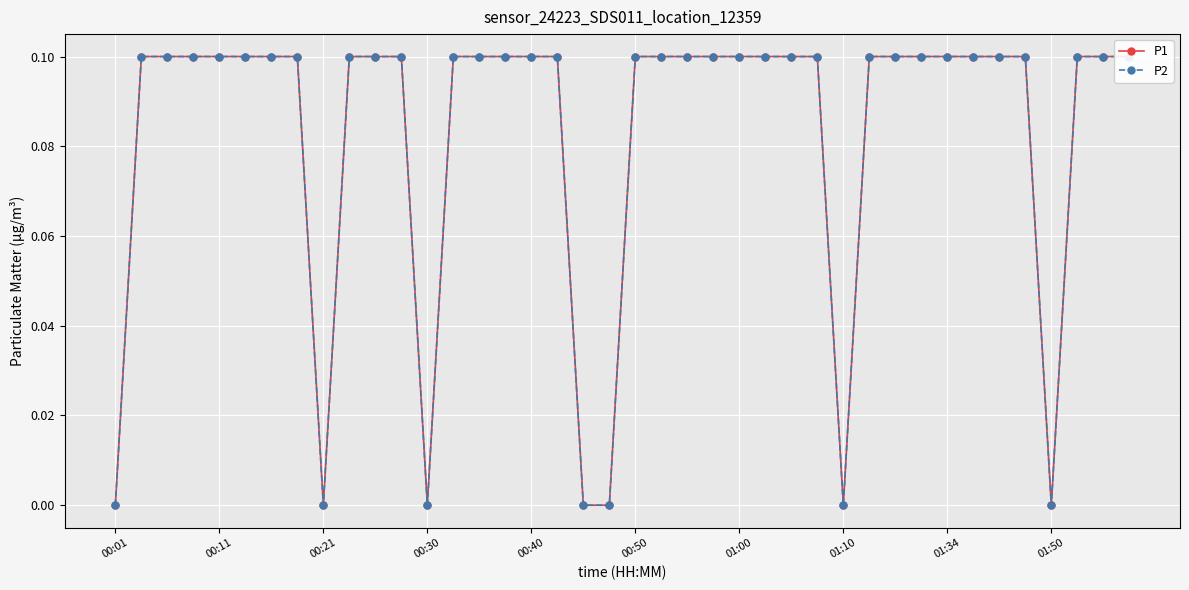

True or false: P2 and P1 cross at least once.

False